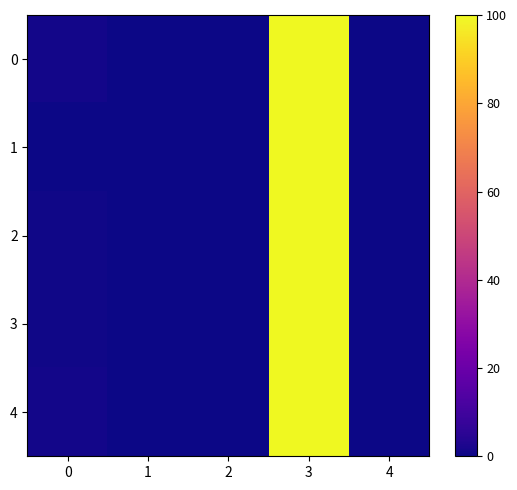

Reading left to right, what are all the values shown in this chart?

0: 0=1.0	1=0.0	2=0.2	3=100.0	4=0.0
1: 0=0.0	1=0.0	2=0.0	3=100.0	4=0.0
2: 0=0.5	1=0.0	2=0.1	3=100.0	4=0.0
3: 0=0.8	1=0.0	2=0.2	3=100.0	4=0.0
4: 0=0.9	1=0.0	2=0.2	3=100.0	4=0.0